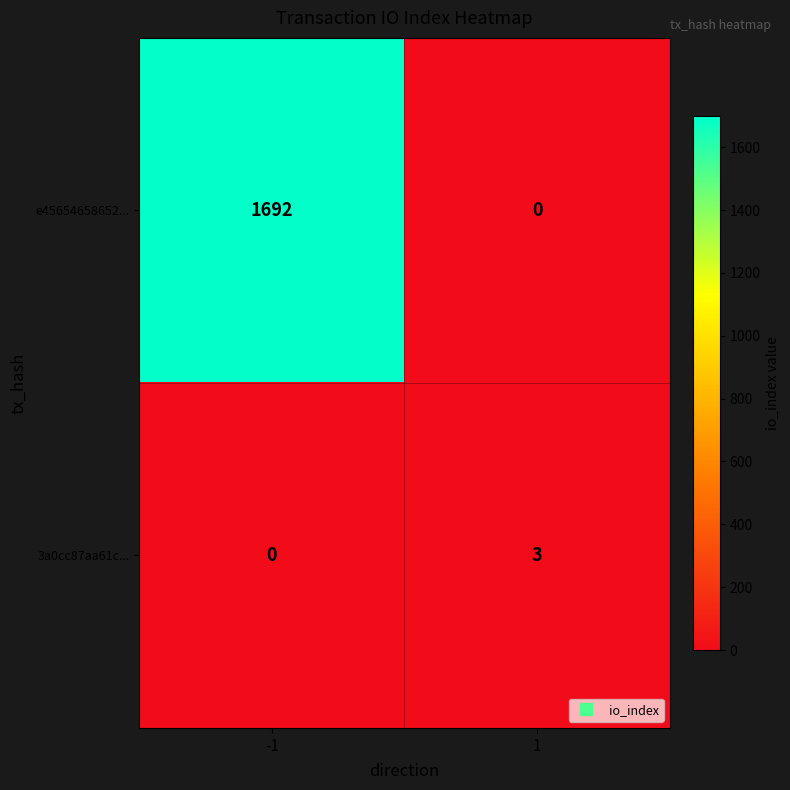

List the labels in order of e45654658652... value, smallest first.

1, -1